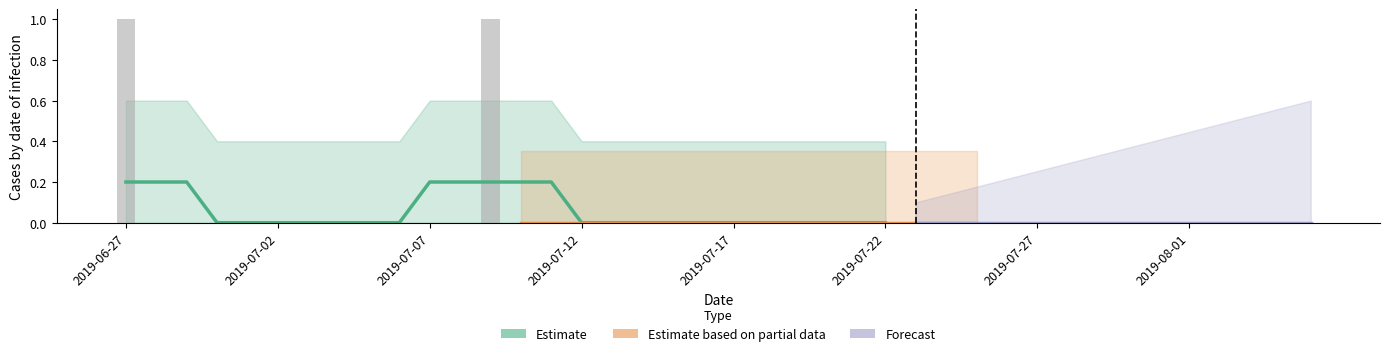

What is the greatest value displayed?

1